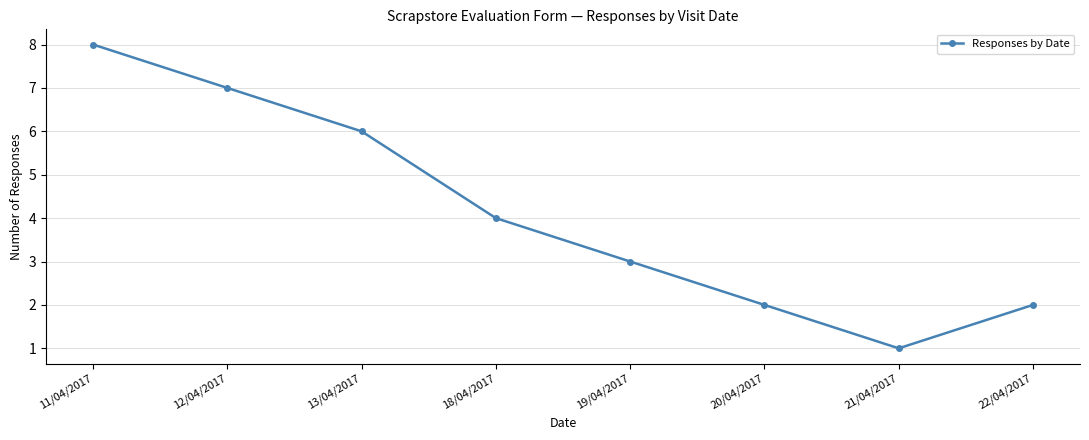

What is the difference between the maximum and minimum values?

7